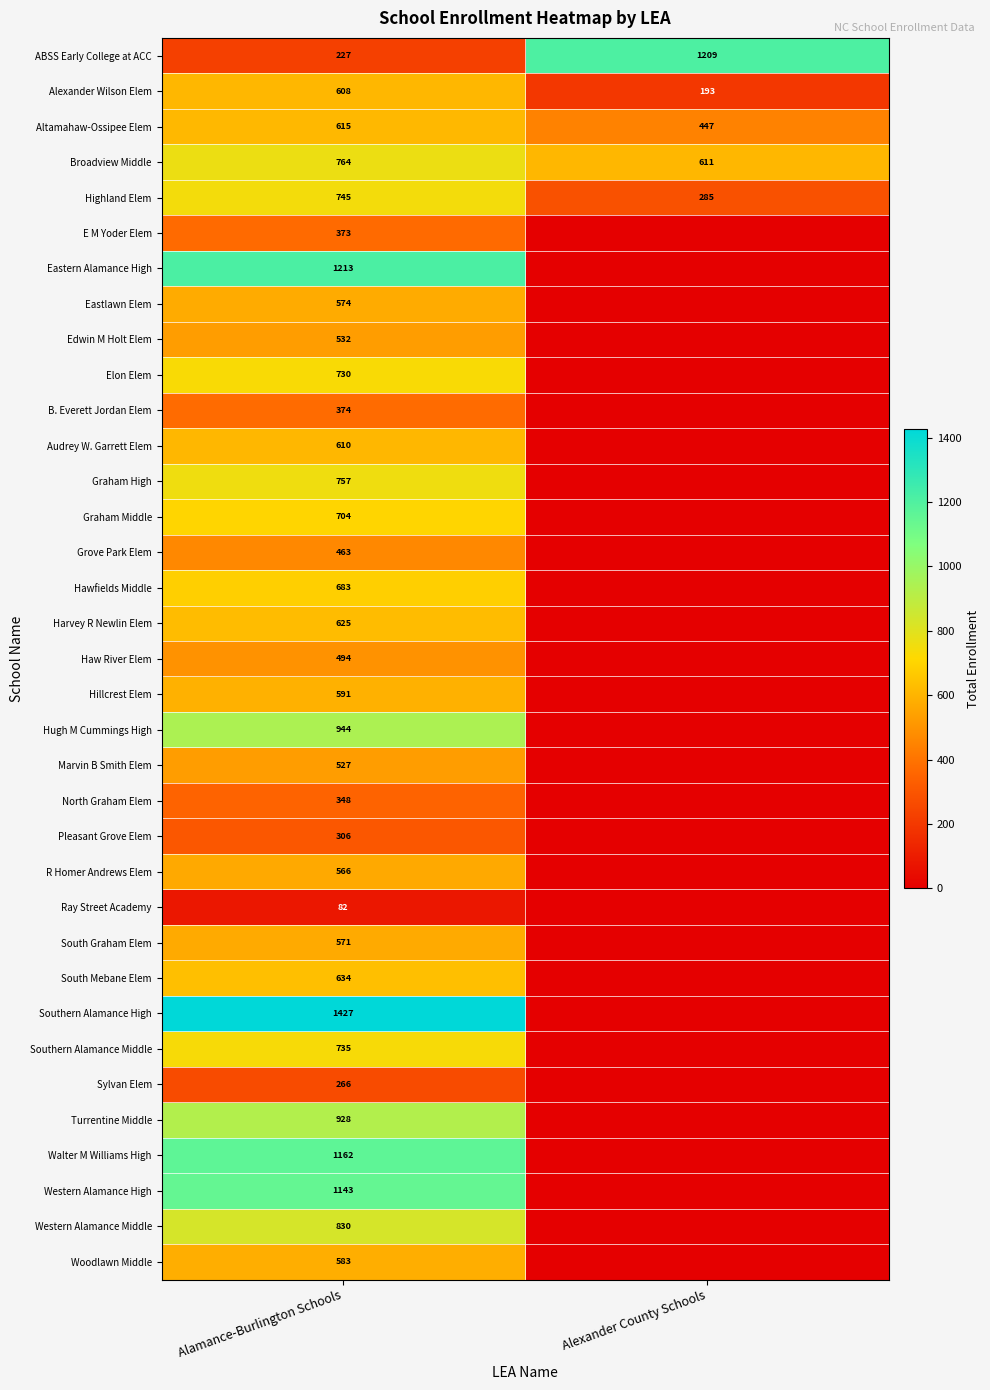

The Altamahaw-Ossipee Elem series shows 447 at Alexander County Schools. True or false?

True